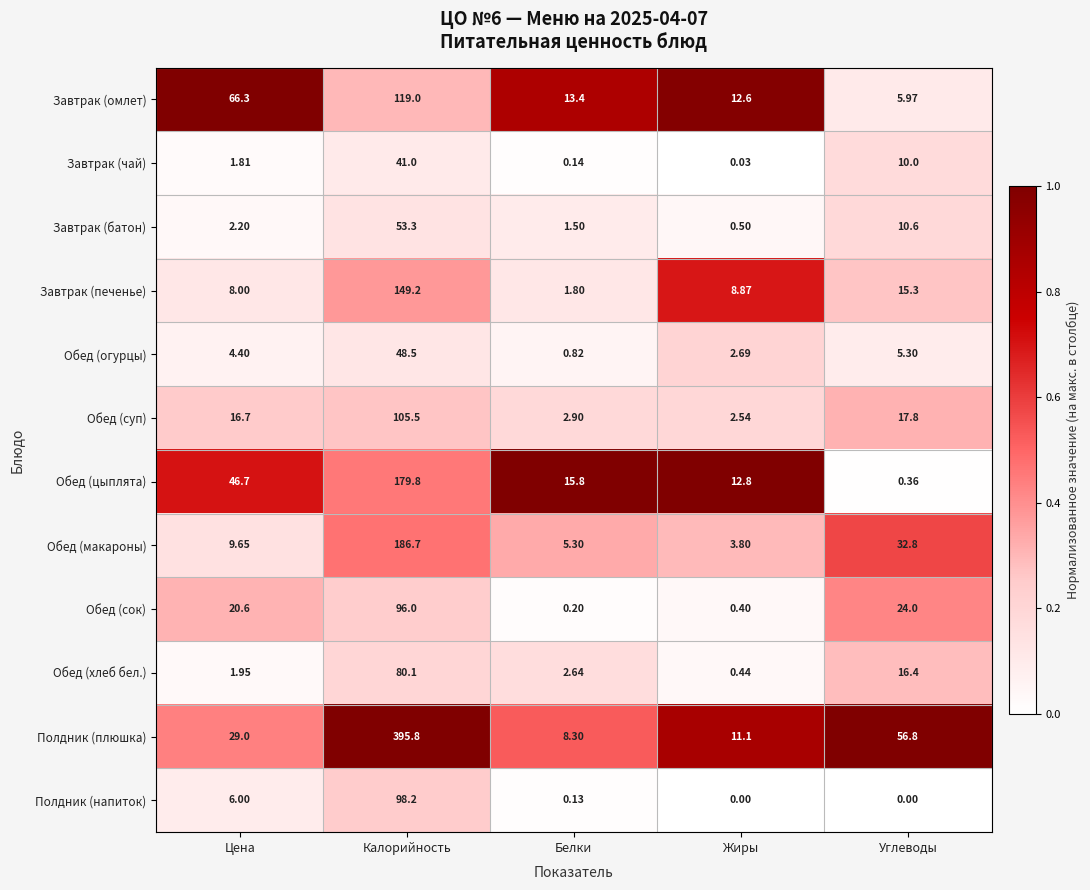

What is the greatest value displayed?

395.8